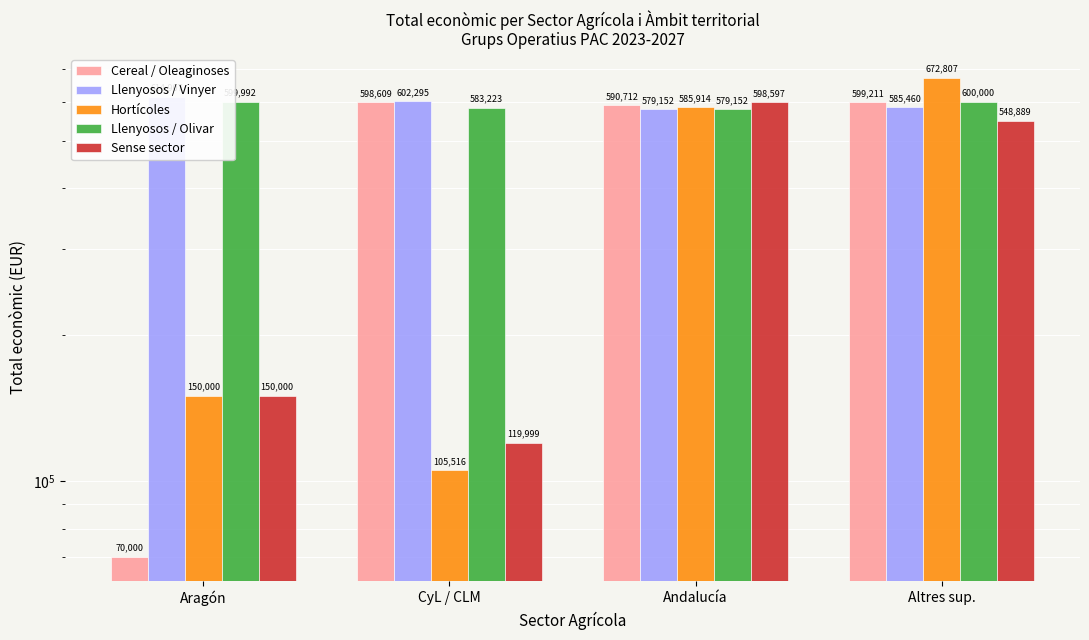

What is the difference between the maximum and minimum values in the Llenyosos / Olivar series?

20848.0